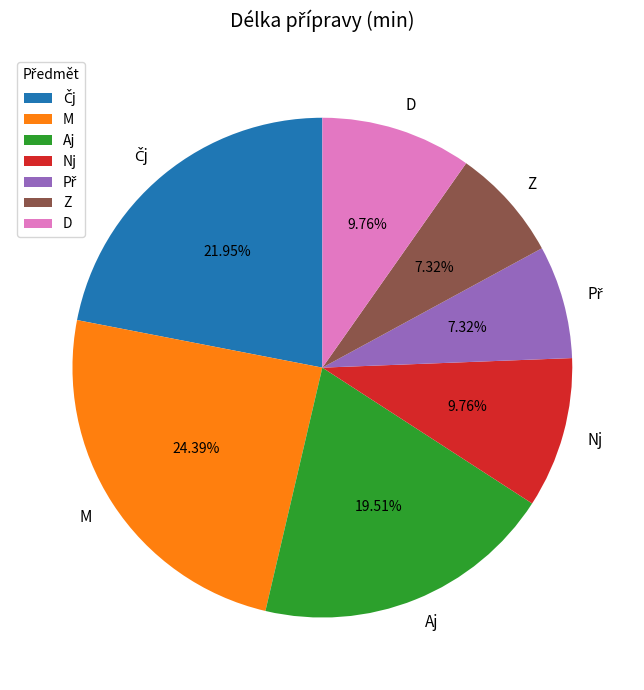

How many slices are in this pie chart?

7